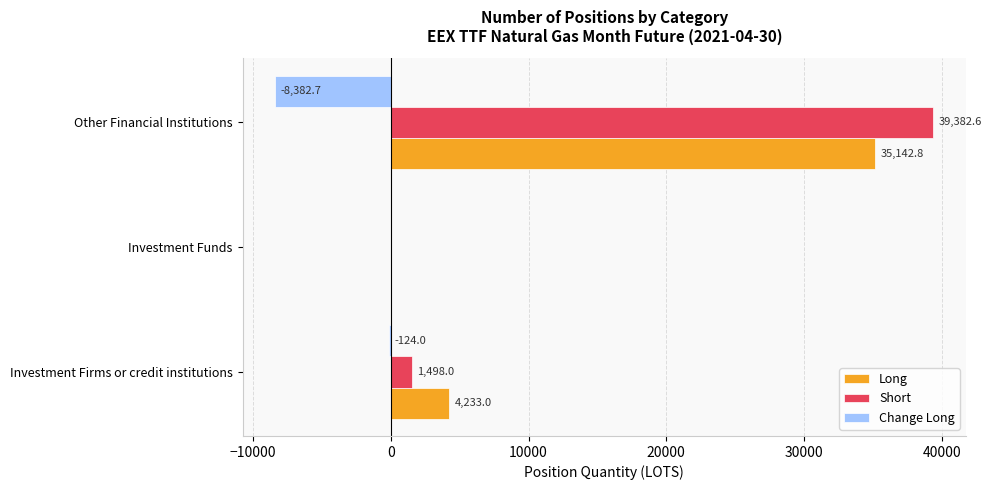

True or false: Long has a value of 1243.4 at Investment Firms or credit institutions.

False